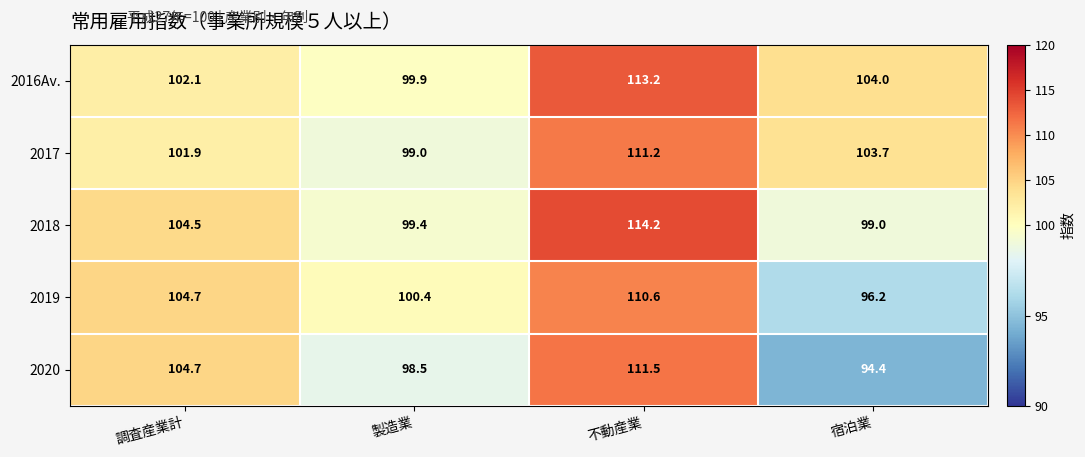

Which series has the widest spread of values?

2020